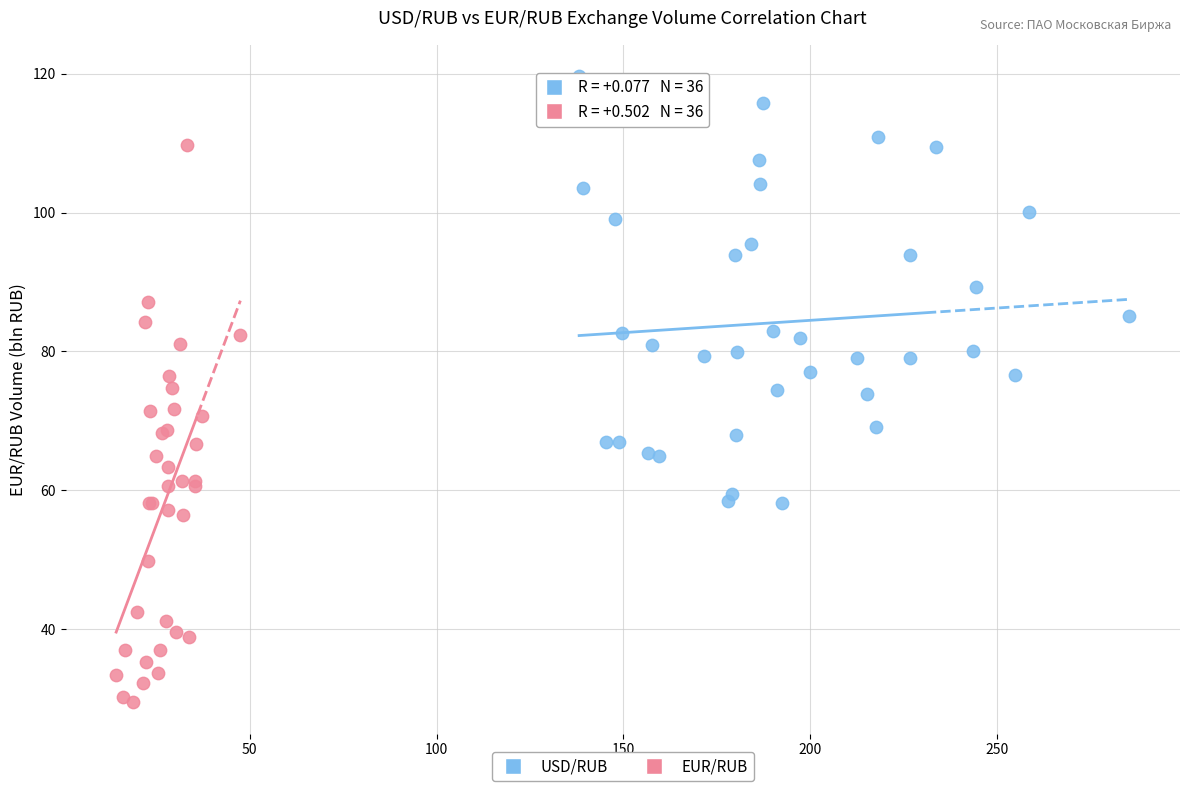

Which series has the largest Y range (max minus min)?

EUR/RUB